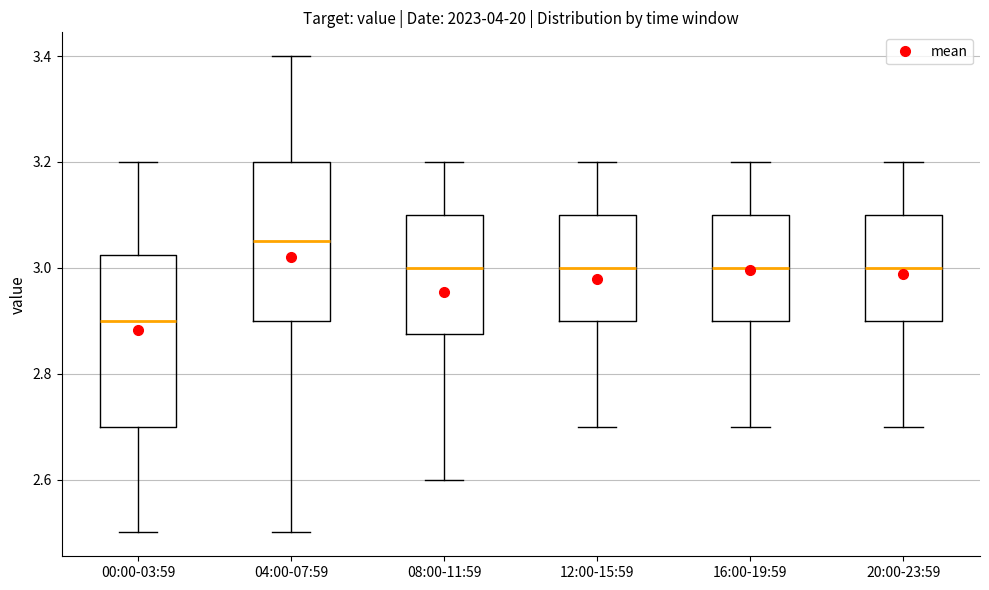

Comparing the boxes themselves (not the whiskers), which one is the tallest?

00:00-03:59